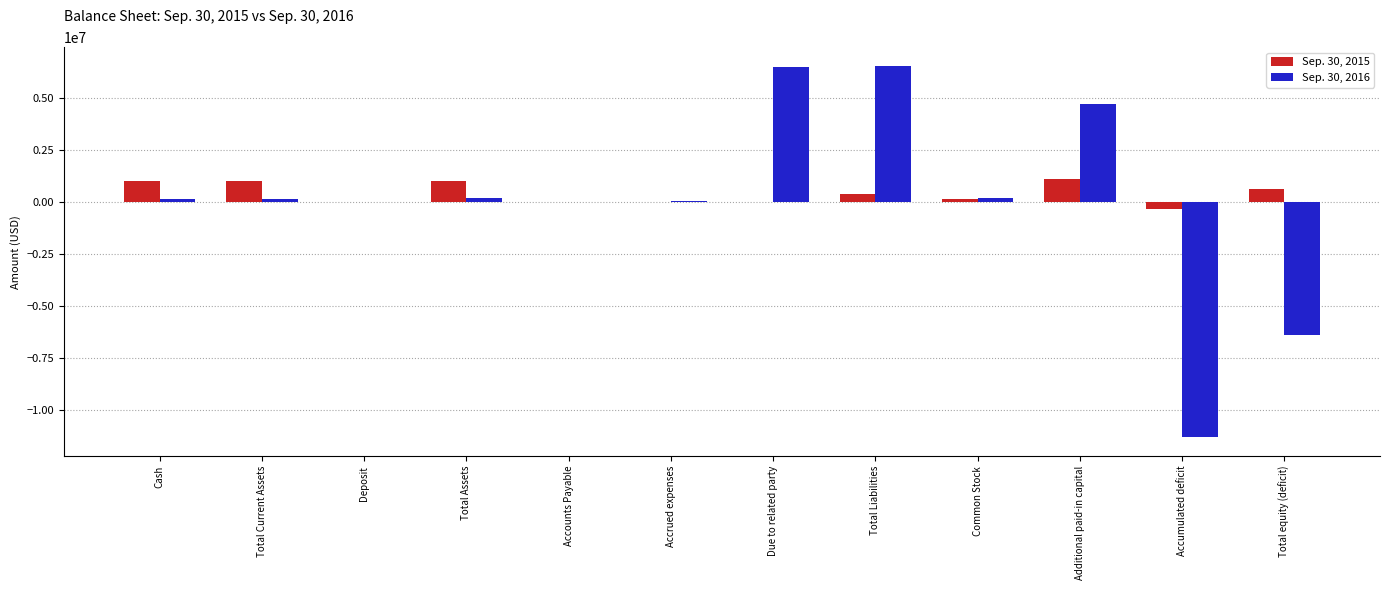

What are all the series names shown in the legend?

Sep. 30, 2015, Sep. 30, 2016